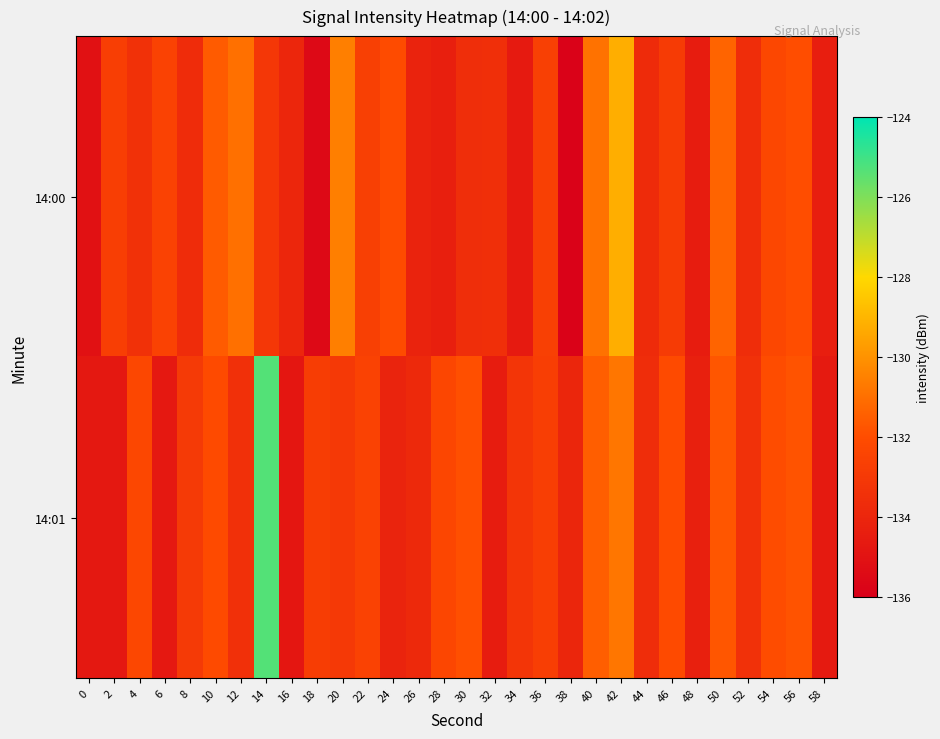

At which category is the sum across all series the highest?

14